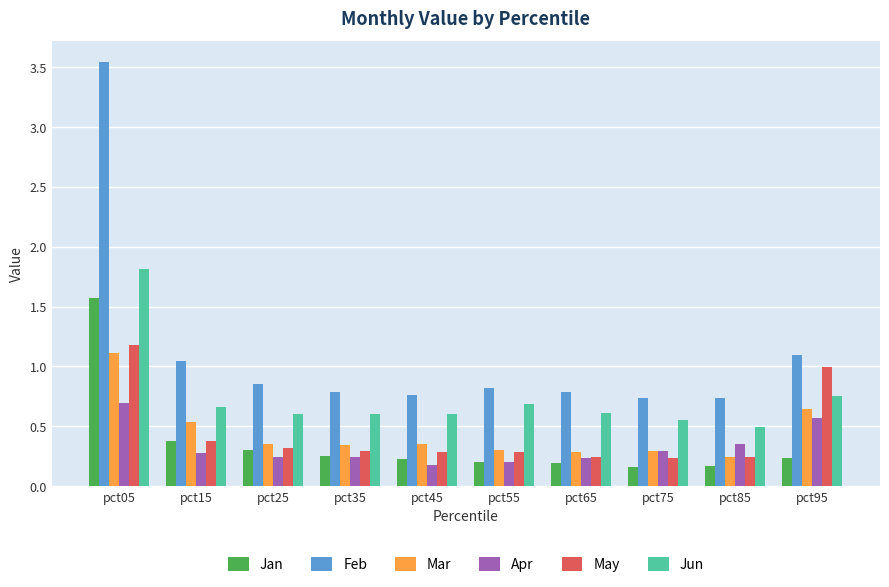

At how many categories does at least one series exceed 2?

1